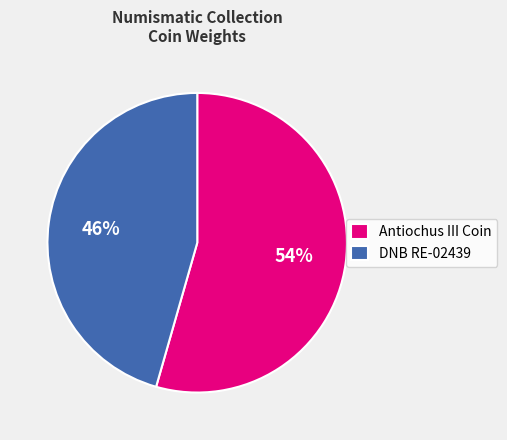

Is the sum of DNB RE-02439 and Antiochus III Coin greater than half?

Yes